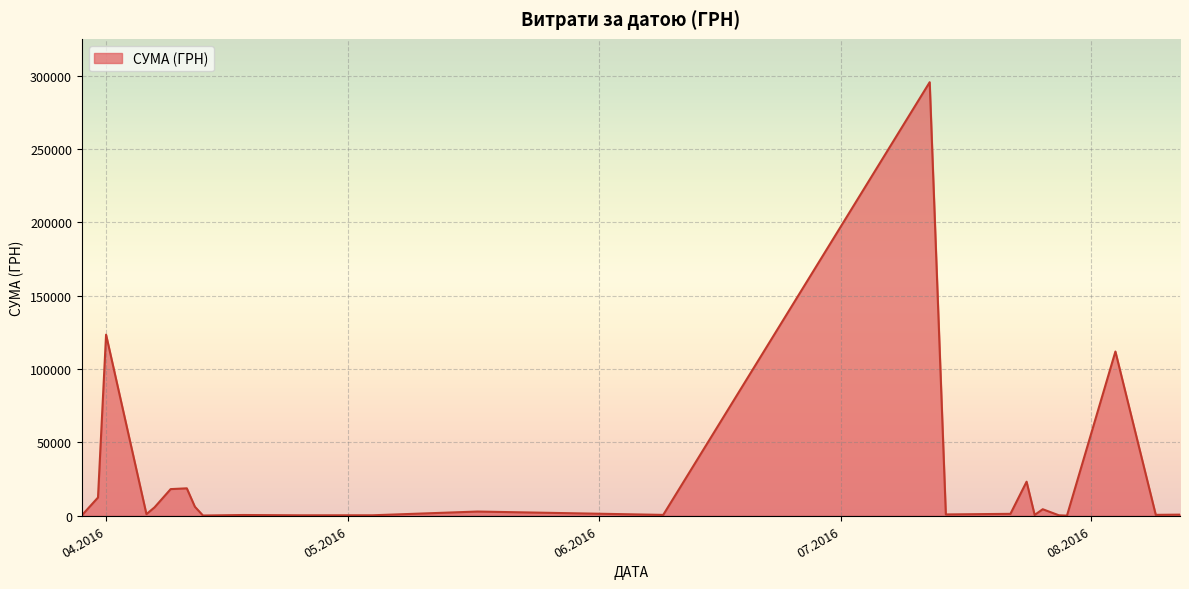

What is the maximum value shown in the chart?

295638.6